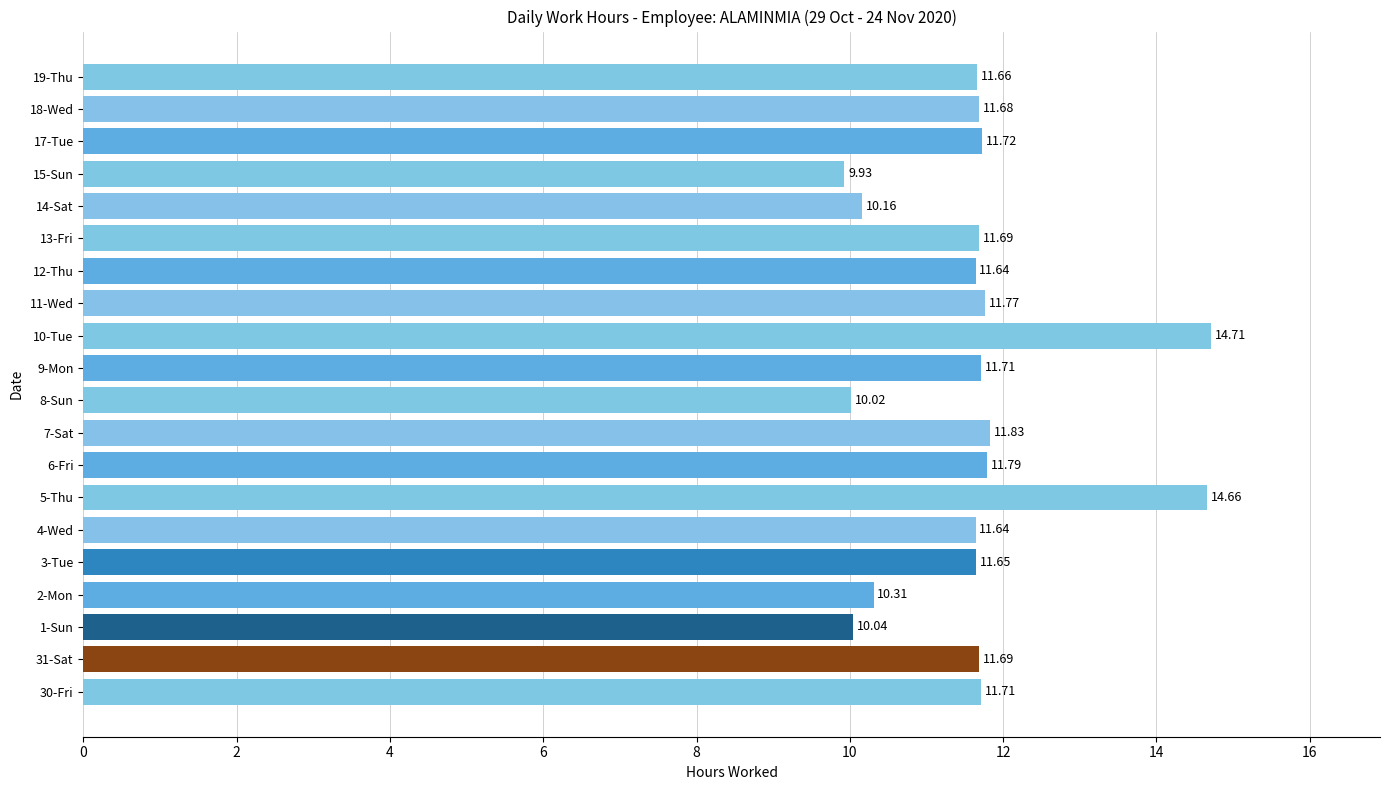

What is the difference between the maximum and minimum values?

4.8